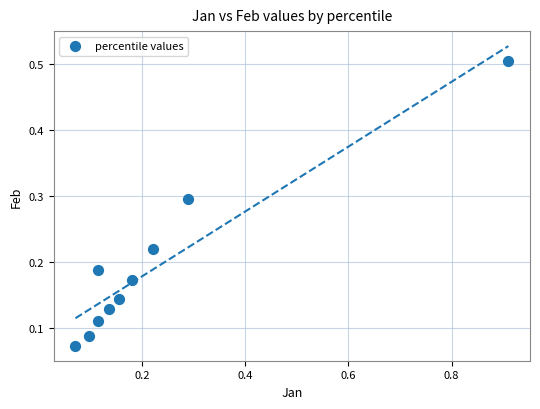

What is the range of Y values (max minus min)?

0.4